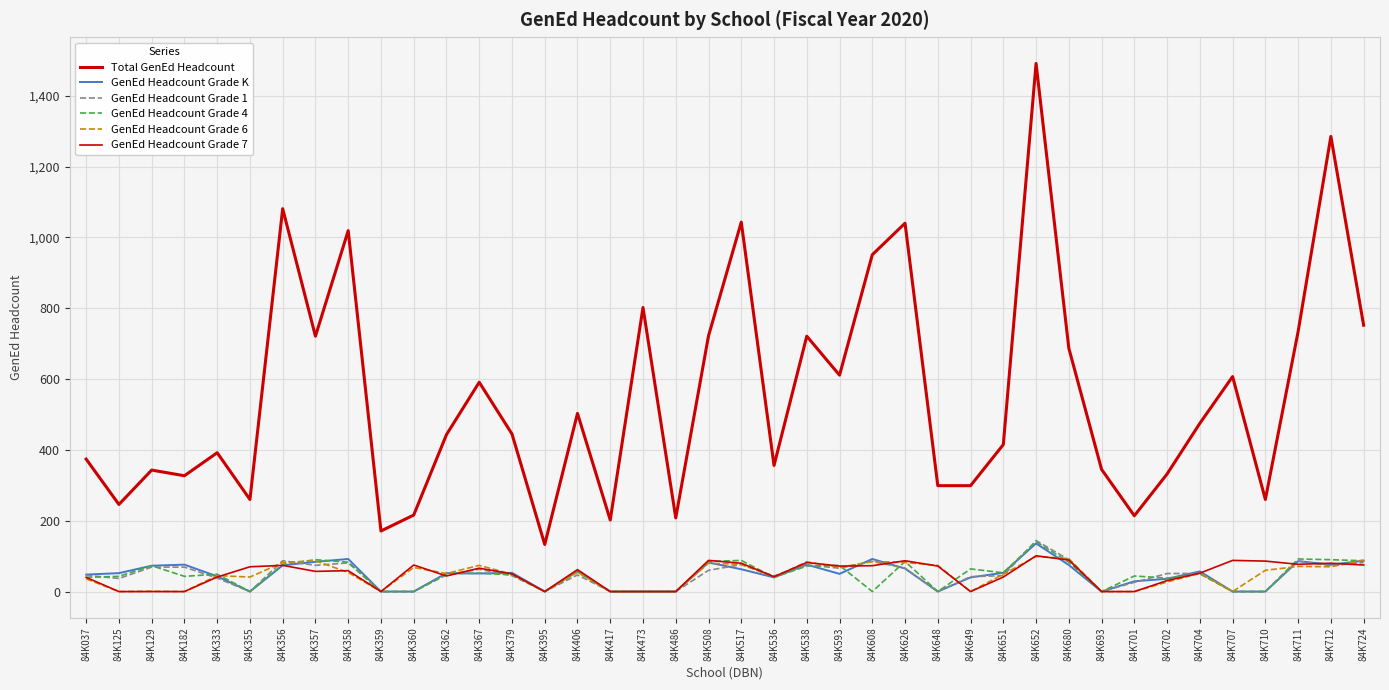

At which label does Total GenEd Headcount reach its minimum?

84K395